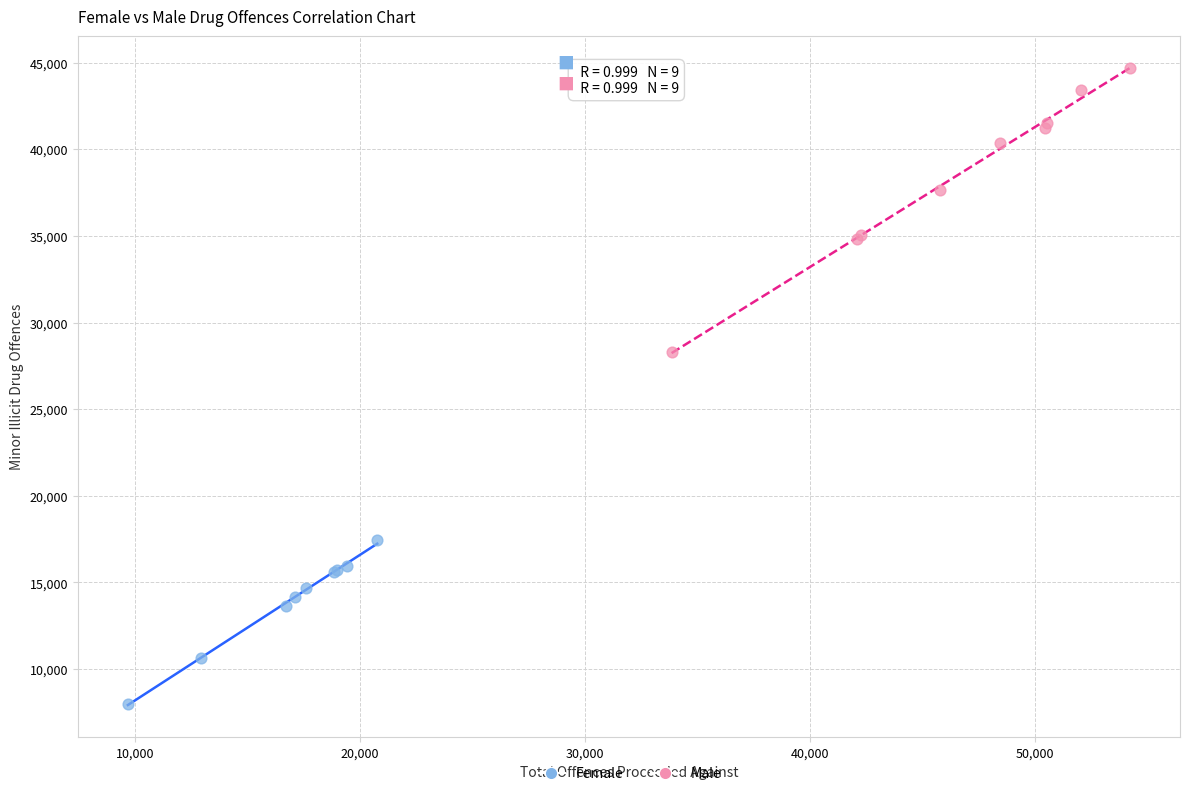

Which series reaches the minimum Y coordinate?

Female